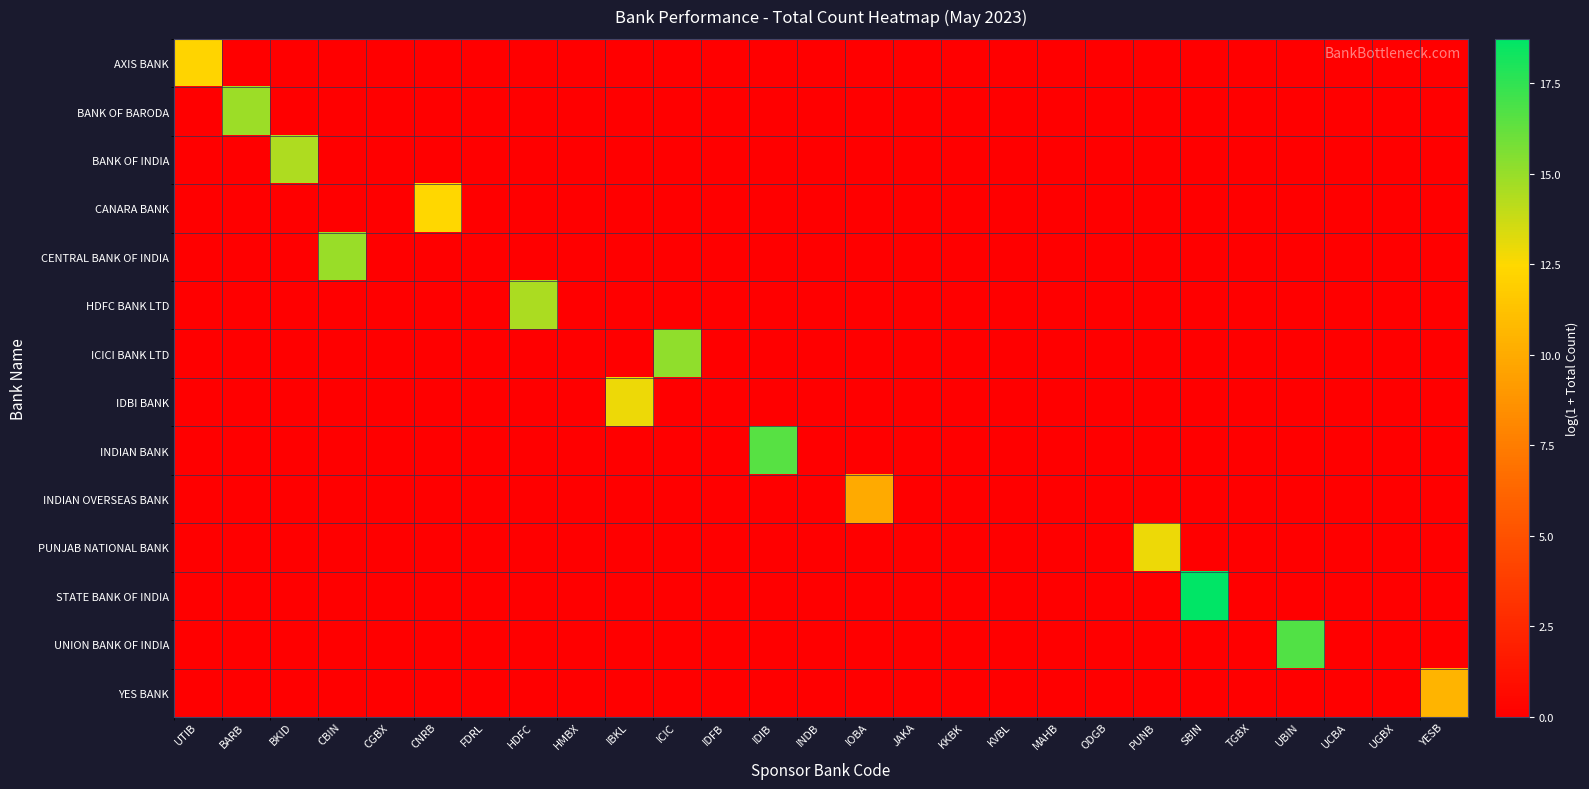

Reading left to right, what are all the values shown in this chart?

AXIS BANK: UTIB=12.2	BARB=0.0	BKID=0.0	CBIN=0.0	CGBX=0.0	CNRB=0.0	FDRL=0.0	HDFC=0.0	HMBX=0.0	IBKL=0.0	ICIC=0.0	IDFB=0.0	IDIB=0.0	INDB=0.0	IOBA=0.0	JAKA=0.0	KKBK=0.0	KVBL=0.0	MAHB=0.0	ODGB=0.0	PUNB=0.0	SBIN=0.0	TGBX=0.0	UBIN=0.0	UCBA=0.0	UGBX=0.0	YESB=0.0
BANK OF BARODA: UTIB=0.0	BARB=14.9	BKID=0.0	CBIN=0.0	CGBX=0.0	CNRB=0.0	FDRL=0.0	HDFC=0.0	HMBX=0.0	IBKL=0.0	ICIC=0.0	IDFB=0.0	IDIB=0.0	INDB=0.0	IOBA=0.0	JAKA=0.0	KKBK=0.0	KVBL=0.0	MAHB=0.0	ODGB=0.0	PUNB=0.0	SBIN=0.0	TGBX=0.0	UBIN=0.0	UCBA=0.0	UGBX=0.0	YESB=0.0
BANK OF INDIA: UTIB=0.0	BARB=0.0	BKID=14.4	CBIN=0.0	CGBX=0.0	CNRB=0.0	FDRL=0.0	HDFC=0.0	HMBX=0.0	IBKL=0.0	ICIC=0.0	IDFB=0.0	IDIB=0.0	INDB=0.0	IOBA=0.0	JAKA=0.0	KKBK=0.0	KVBL=0.0	MAHB=0.0	ODGB=0.0	PUNB=0.0	SBIN=0.0	TGBX=0.0	UBIN=0.0	UCBA=0.0	UGBX=0.0	YESB=0.0
CANARA BANK: UTIB=0.0	BARB=0.0	BKID=0.0	CBIN=0.0	CGBX=0.0	CNRB=12.4	FDRL=0.0	HDFC=0.0	HMBX=0.0	IBKL=0.0	ICIC=0.0	IDFB=0.0	IDIB=0.0	INDB=0.0	IOBA=0.0	JAKA=0.0	KKBK=0.0	KVBL=0.0	MAHB=0.0	ODGB=0.0	PUNB=0.0	SBIN=0.0	TGBX=0.0	UBIN=0.0	UCBA=0.0	UGBX=0.0	YESB=0.0
CENTRAL BANK OF INDIA: UTIB=0.0	BARB=0.0	BKID=0.0	CBIN=15.0	CGBX=0.0	CNRB=0.0	FDRL=0.0	HDFC=0.0	HMBX=0.0	IBKL=0.0	ICIC=0.0	IDFB=0.0	IDIB=0.0	INDB=0.0	IOBA=0.0	JAKA=0.0	KKBK=0.0	KVBL=0.0	MAHB=0.0	ODGB=0.0	PUNB=0.0	SBIN=0.0	TGBX=0.0	UBIN=0.0	UCBA=0.0	UGBX=0.0	YESB=0.0
HDFC BANK LTD: UTIB=0.0	BARB=0.0	BKID=0.0	CBIN=0.0	CGBX=0.0	CNRB=0.0	FDRL=0.0	HDFC=14.5	HMBX=0.0	IBKL=0.0	ICIC=0.0	IDFB=0.0	IDIB=0.0	INDB=0.0	IOBA=0.0	JAKA=0.0	KKBK=0.0	KVBL=0.0	MAHB=0.0	ODGB=0.0	PUNB=0.0	SBIN=0.0	TGBX=0.0	UBIN=0.0	UCBA=0.0	UGBX=0.0	YESB=0.0
ICICI BANK LTD: UTIB=0.0	BARB=0.0	BKID=0.0	CBIN=0.0	CGBX=0.0	CNRB=0.0	FDRL=0.0	HDFC=0.0	HMBX=0.0	IBKL=0.0	ICIC=15.2	IDFB=0.0	IDIB=0.0	INDB=0.0	IOBA=0.0	JAKA=0.0	KKBK=0.0	KVBL=0.0	MAHB=0.0	ODGB=0.0	PUNB=0.0	SBIN=0.0	TGBX=0.0	UBIN=0.0	UCBA=0.0	UGBX=0.0	YESB=0.0
IDBI BANK: UTIB=0.0	BARB=0.0	BKID=0.0	CBIN=0.0	CGBX=0.0	CNRB=0.0	FDRL=0.0	HDFC=0.0	HMBX=0.0	IBKL=12.9	ICIC=0.0	IDFB=0.0	IDIB=0.0	INDB=0.0	IOBA=0.0	JAKA=0.0	KKBK=0.0	KVBL=0.0	MAHB=0.0	ODGB=0.0	PUNB=0.0	SBIN=0.0	TGBX=0.0	UBIN=0.0	UCBA=0.0	UGBX=0.0	YESB=0.0
INDIAN BANK: UTIB=0.0	BARB=0.0	BKID=0.0	CBIN=0.0	CGBX=0.0	CNRB=0.0	FDRL=0.0	HDFC=0.0	HMBX=0.0	IBKL=0.0	ICIC=0.0	IDFB=0.0	IDIB=16.6	INDB=0.0	IOBA=0.0	JAKA=0.0	KKBK=0.0	KVBL=0.0	MAHB=0.0	ODGB=0.0	PUNB=0.0	SBIN=0.0	TGBX=0.0	UBIN=0.0	UCBA=0.0	UGBX=0.0	YESB=0.0
INDIAN OVERSEAS BANK: UTIB=0.0	BARB=0.0	BKID=0.0	CBIN=0.0	CGBX=0.0	CNRB=0.0	FDRL=0.0	HDFC=0.0	HMBX=0.0	IBKL=0.0	ICIC=0.0	IDFB=0.0	IDIB=0.0	INDB=0.0	IOBA=10.0	JAKA=0.0	KKBK=0.0	KVBL=0.0	MAHB=0.0	ODGB=0.0	PUNB=0.0	SBIN=0.0	TGBX=0.0	UBIN=0.0	UCBA=0.0	UGBX=0.0	YESB=0.0
PUNJAB NATIONAL BANK: UTIB=0.0	BARB=0.0	BKID=0.0	CBIN=0.0	CGBX=0.0	CNRB=0.0	FDRL=0.0	HDFC=0.0	HMBX=0.0	IBKL=0.0	ICIC=0.0	IDFB=0.0	IDIB=0.0	INDB=0.0	IOBA=0.0	JAKA=0.0	KKBK=0.0	KVBL=0.0	MAHB=0.0	ODGB=0.0	PUNB=12.9	SBIN=0.0	TGBX=0.0	UBIN=0.0	UCBA=0.0	UGBX=0.0	YESB=0.0
STATE BANK OF INDIA: UTIB=0.0	BARB=0.0	BKID=0.0	CBIN=0.0	CGBX=0.0	CNRB=0.0	FDRL=0.0	HDFC=0.0	HMBX=0.0	IBKL=0.0	ICIC=0.0	IDFB=0.0	IDIB=0.0	INDB=0.0	IOBA=0.0	JAKA=0.0	KKBK=0.0	KVBL=0.0	MAHB=0.0	ODGB=0.0	PUNB=0.0	SBIN=18.7	TGBX=0.0	UBIN=0.0	UCBA=0.0	UGBX=0.0	YESB=0.0
UNION BANK OF INDIA: UTIB=0.0	BARB=0.0	BKID=0.0	CBIN=0.0	CGBX=0.0	CNRB=0.0	FDRL=0.0	HDFC=0.0	HMBX=0.0	IBKL=0.0	ICIC=0.0	IDFB=0.0	IDIB=0.0	INDB=0.0	IOBA=0.0	JAKA=0.0	KKBK=0.0	KVBL=0.0	MAHB=0.0	ODGB=0.0	PUNB=0.0	SBIN=0.0	TGBX=0.0	UBIN=16.7	UCBA=0.0	UGBX=0.0	YESB=0.0
YES BANK: UTIB=0.0	BARB=0.0	BKID=0.0	CBIN=0.0	CGBX=0.0	CNRB=0.0	FDRL=0.0	HDFC=0.0	HMBX=0.0	IBKL=0.0	ICIC=0.0	IDFB=0.0	IDIB=0.0	INDB=0.0	IOBA=0.0	JAKA=0.0	KKBK=0.0	KVBL=0.0	MAHB=0.0	ODGB=0.0	PUNB=0.0	SBIN=0.0	TGBX=0.0	UBIN=0.0	UCBA=0.0	UGBX=0.0	YESB=10.5